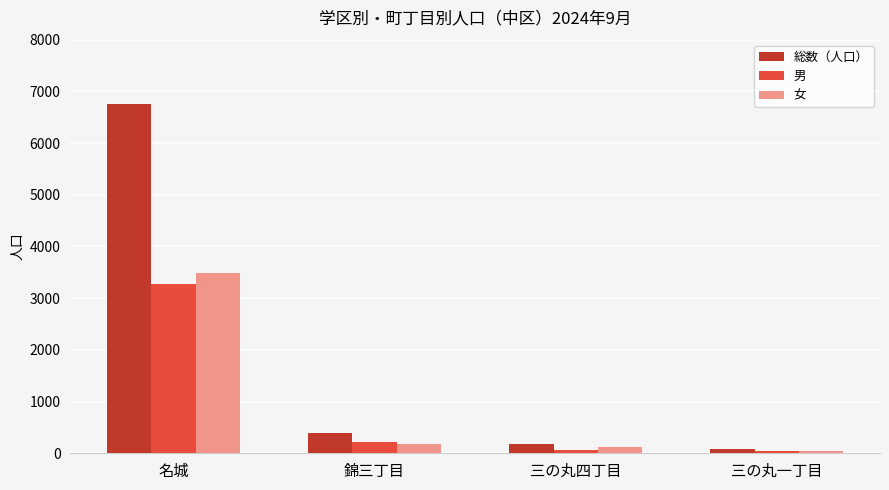

What is the difference between the maximum and minimum values in the 男 series?

3244